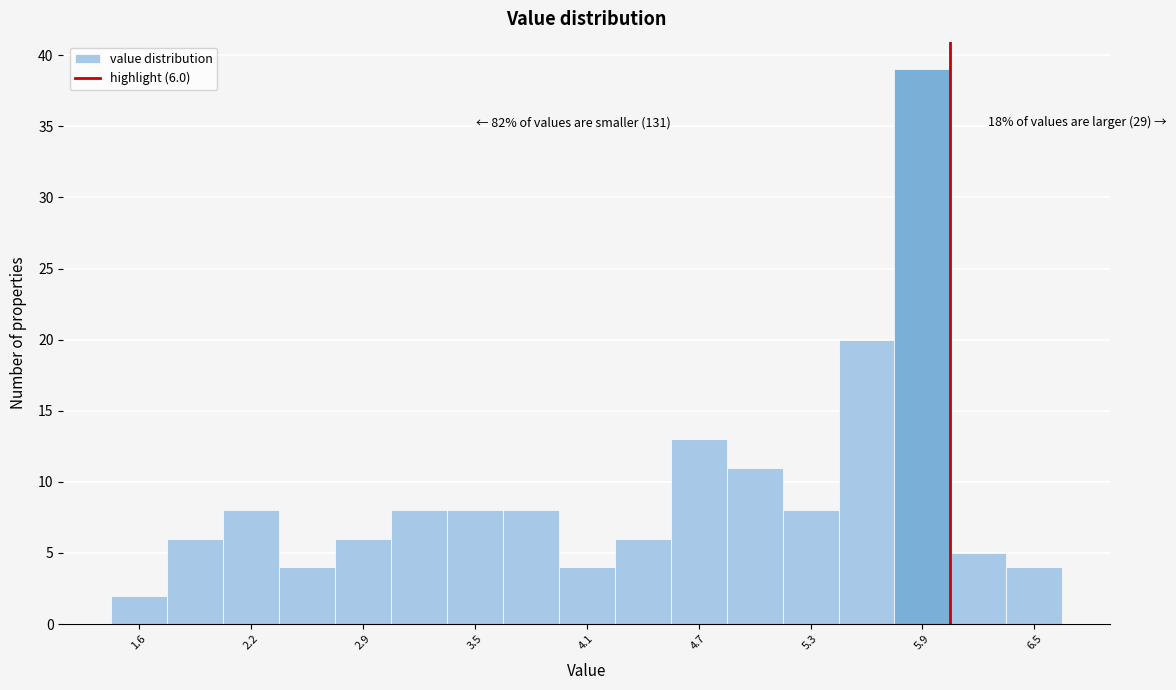

Around what value on the x-axis is the tallest bar? Give the approximate position of its centre, as read against the axis.

5.9